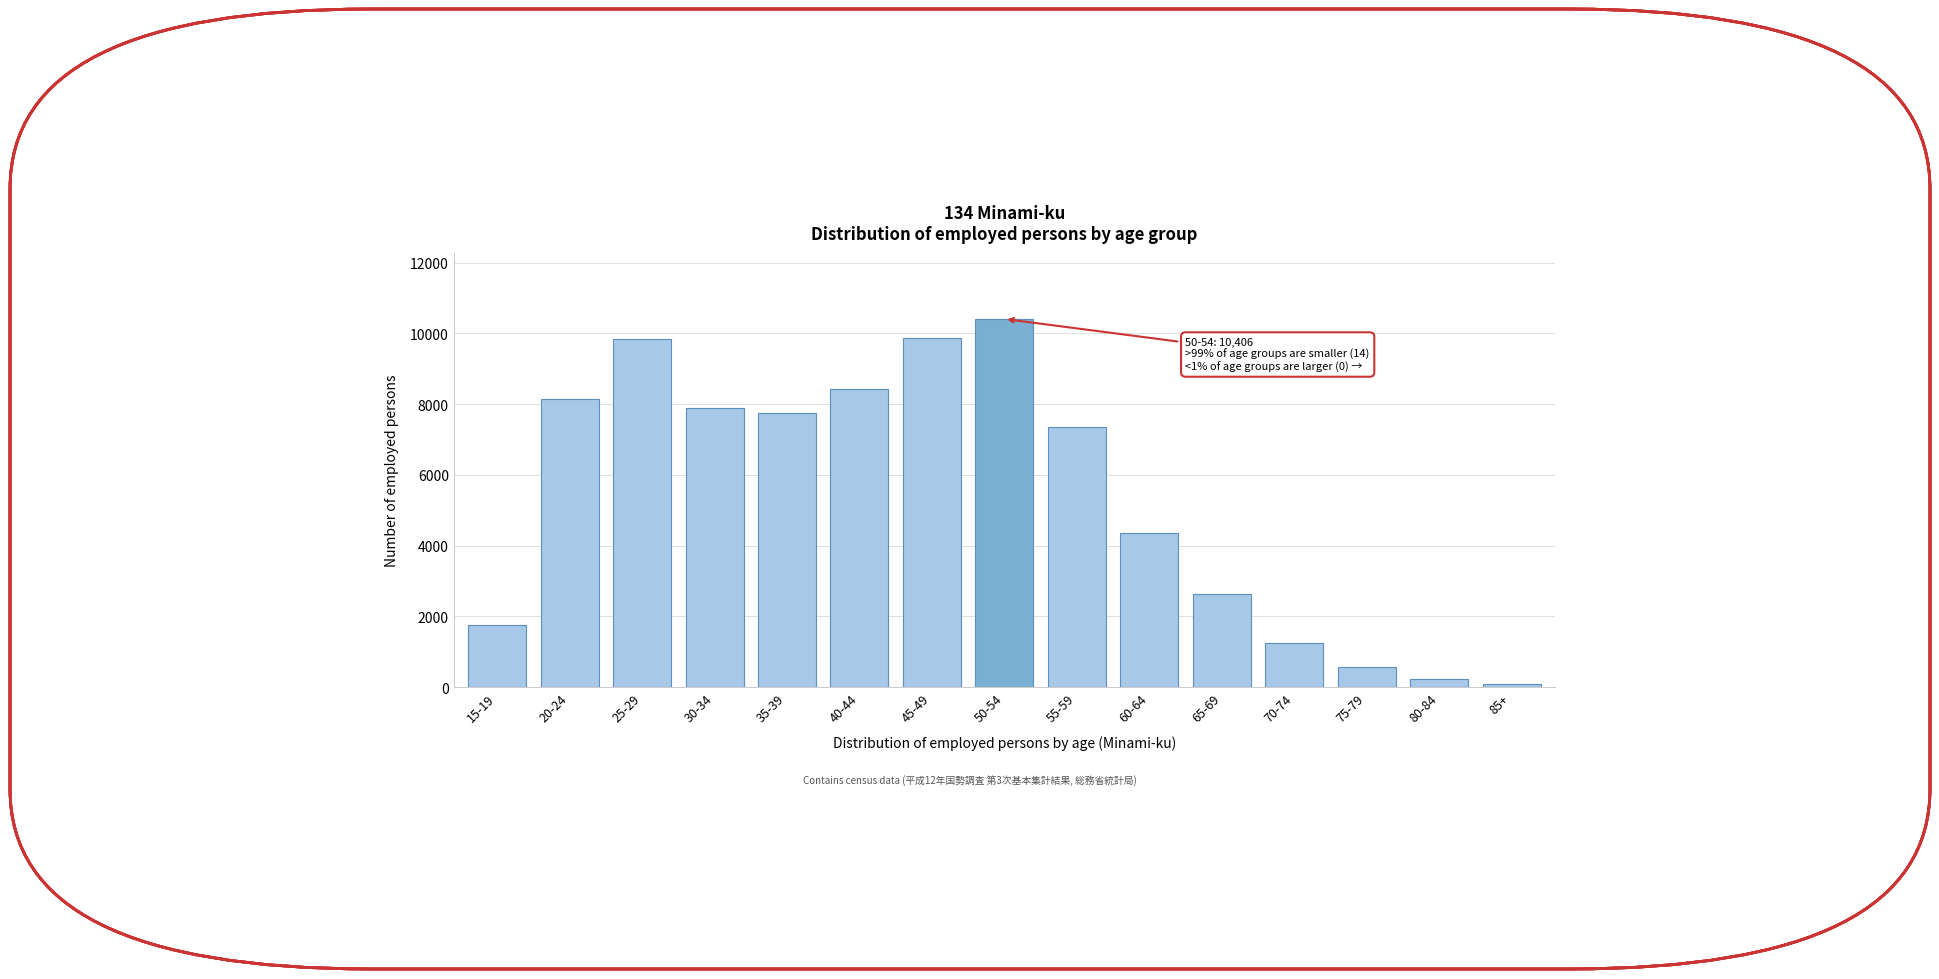

What is the label of the 9th bar from the right?

45-49